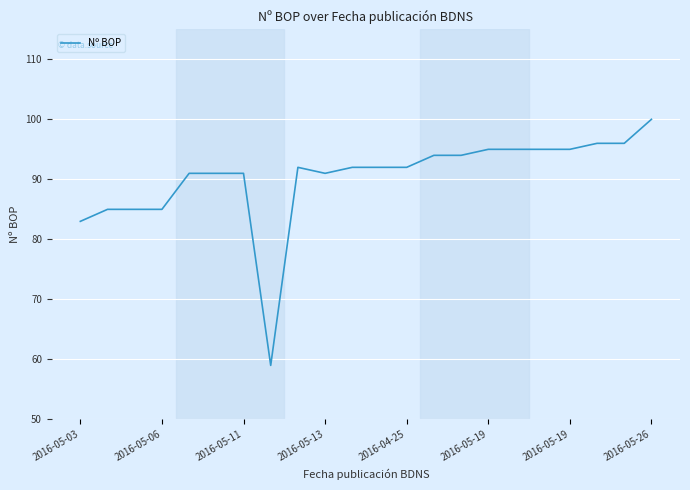

What is the minimum value shown in the chart?

59